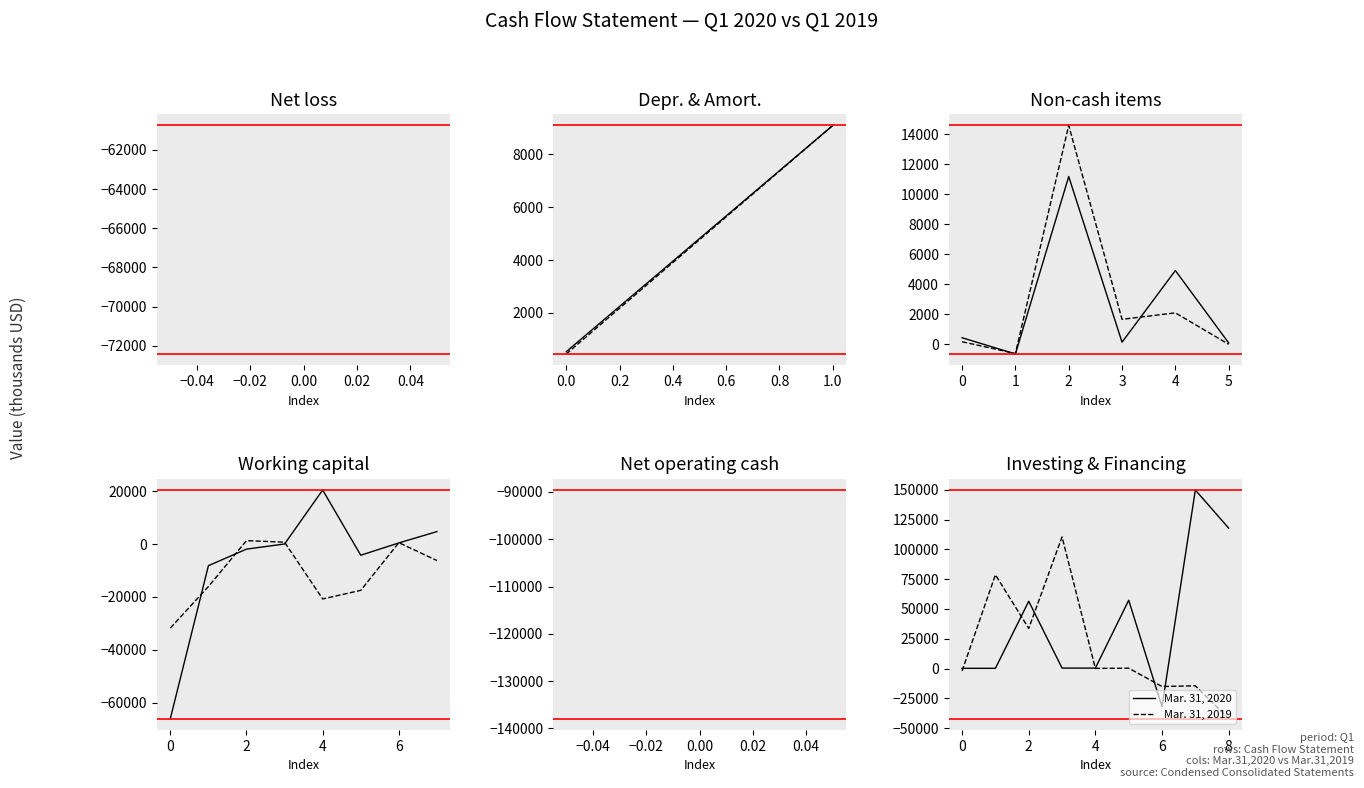

What is the difference between the Mar. 31, 2020 values at 0.06 and 7?

181800